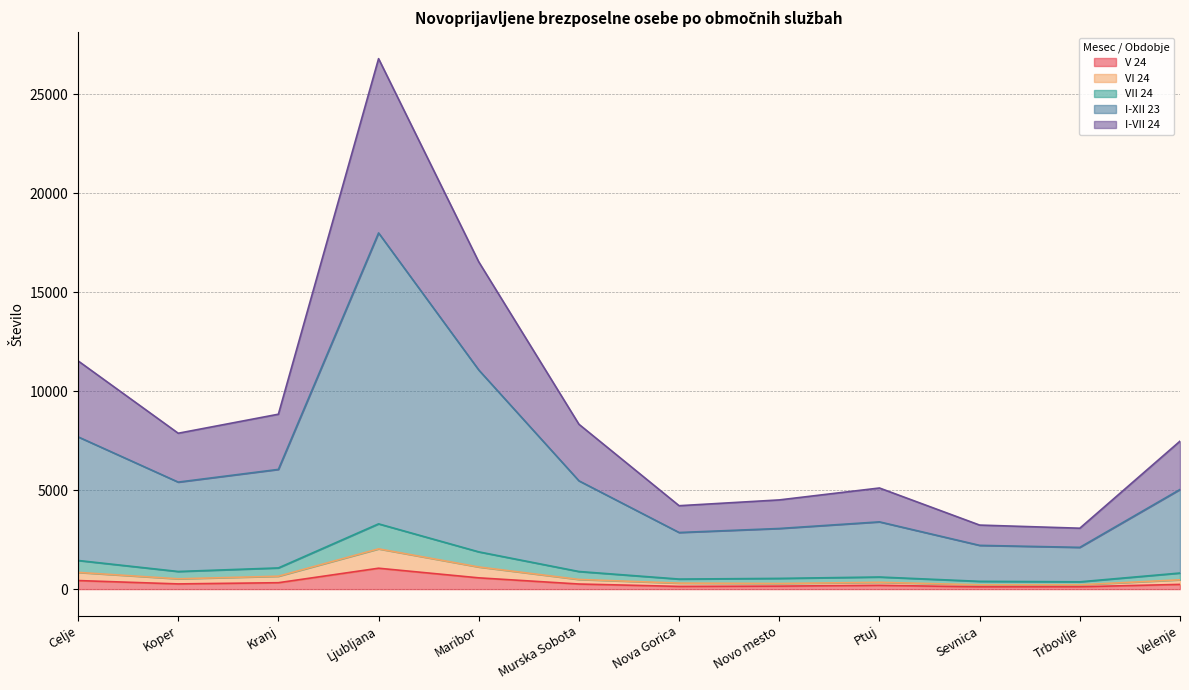

At Murska Sobota, list the series in order from smallest to largest.

V 24, VI 24, VII 24, I-XII 23, I-VII 24